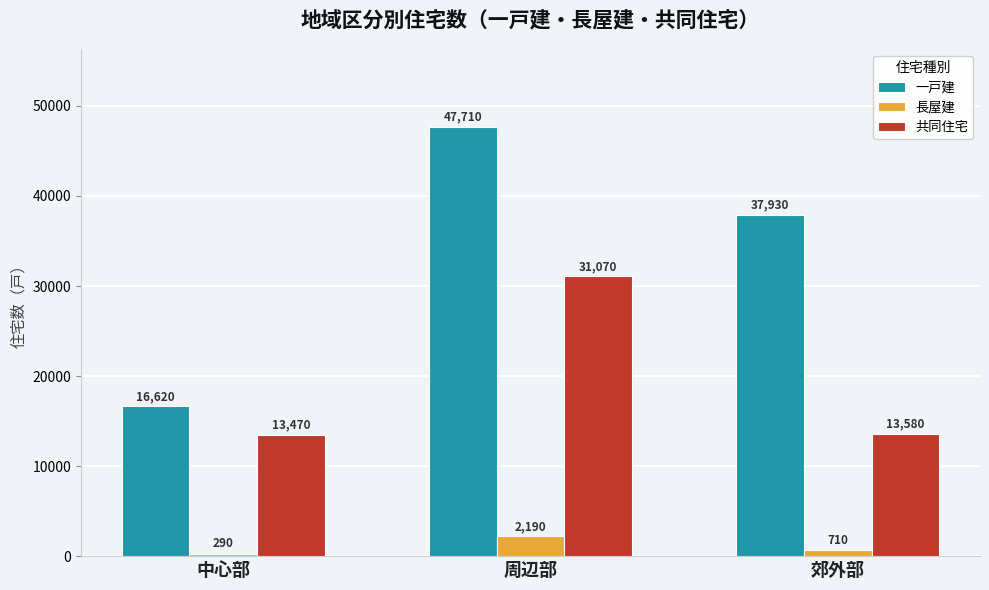

Count the number of data series in this chart.

3